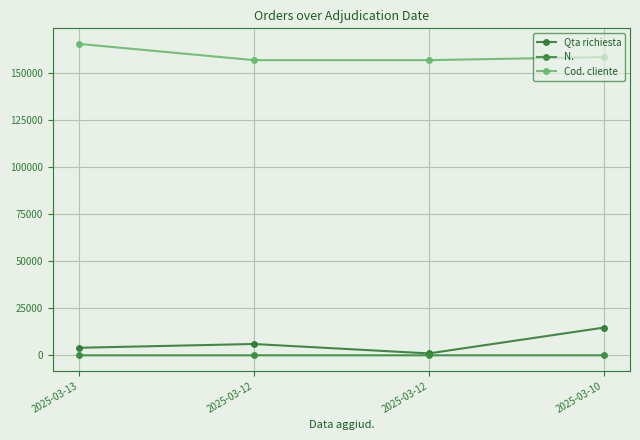

Rank the series at 2025-03-13 from lowest to highest value.

N., Qta richiesta, Cod. cliente